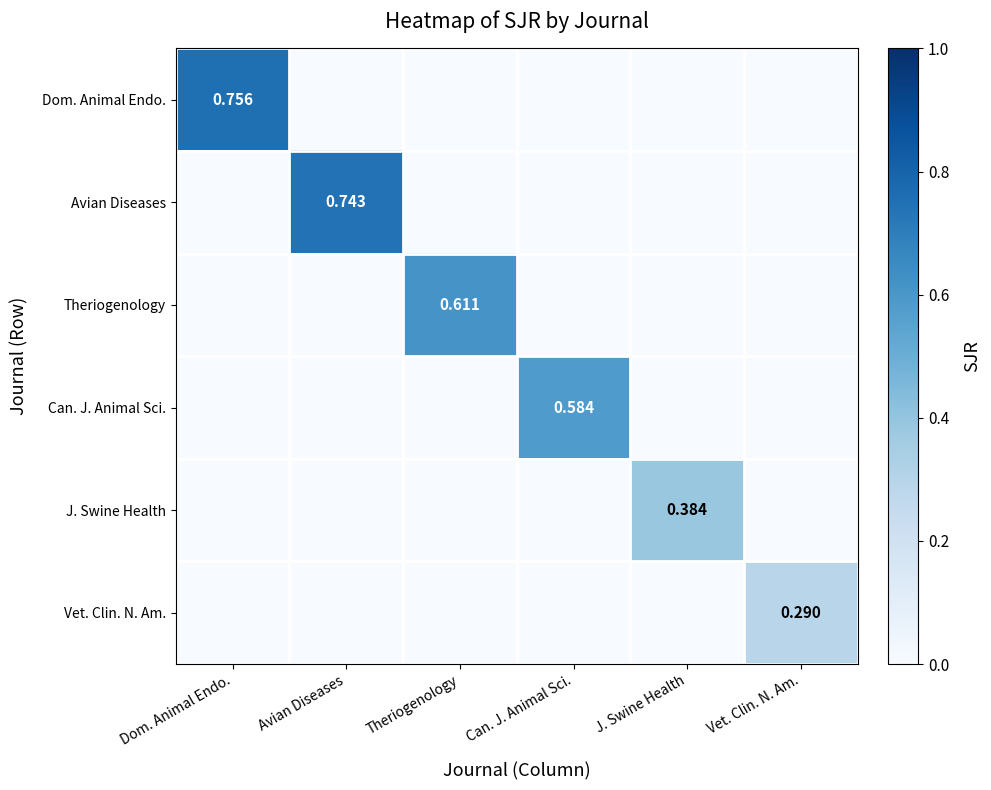

Which series has the largest total across all categories?

Dom. Animal Endo.